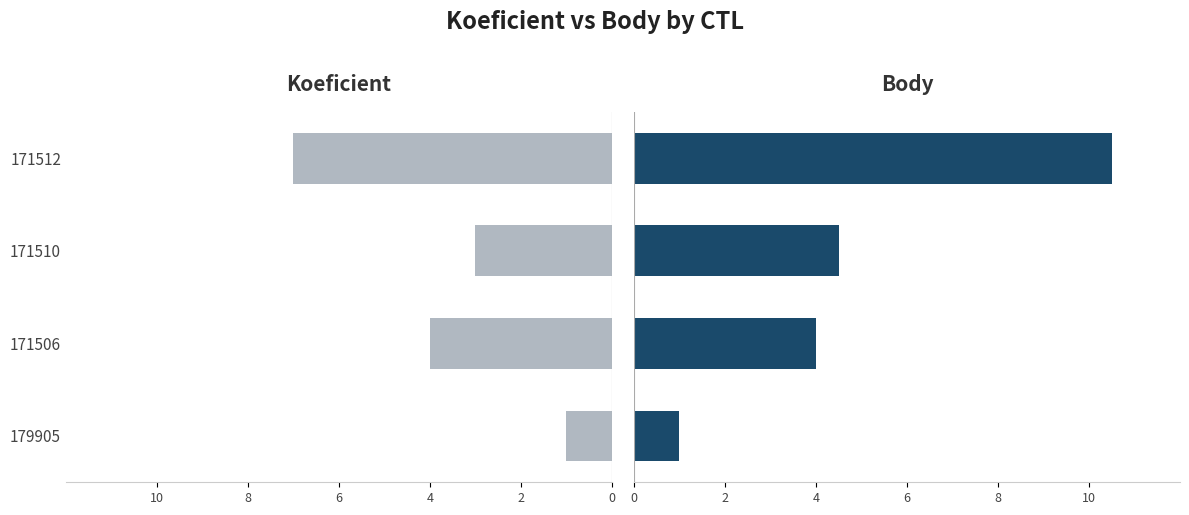

The Body series shows 10.5 at 171512. True or false?

True